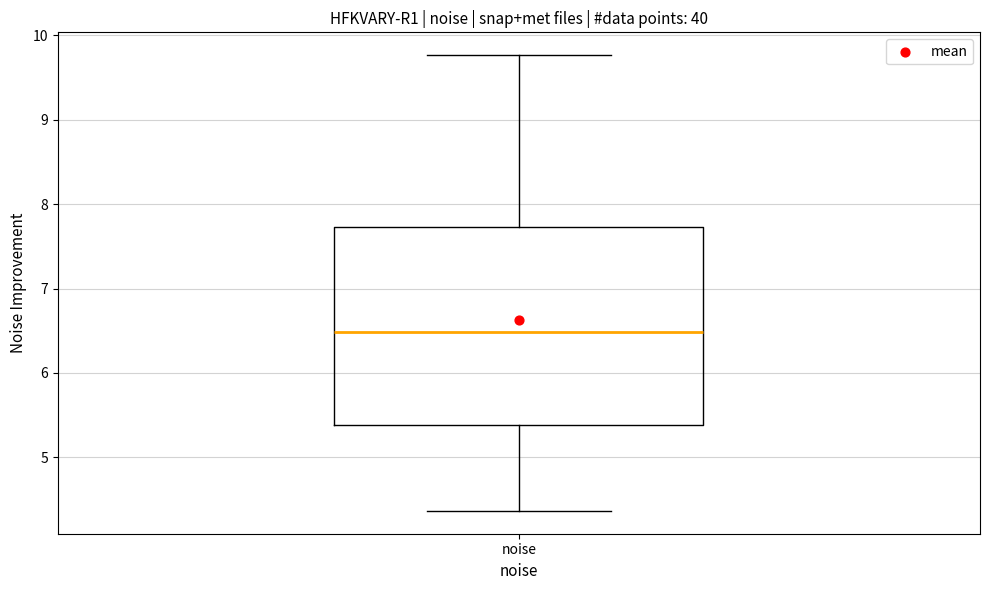

Where is the lower edge of the box for noise on the y-axis? The values are not printed on the chart, so give them approximately, as read against the axis.

5.4